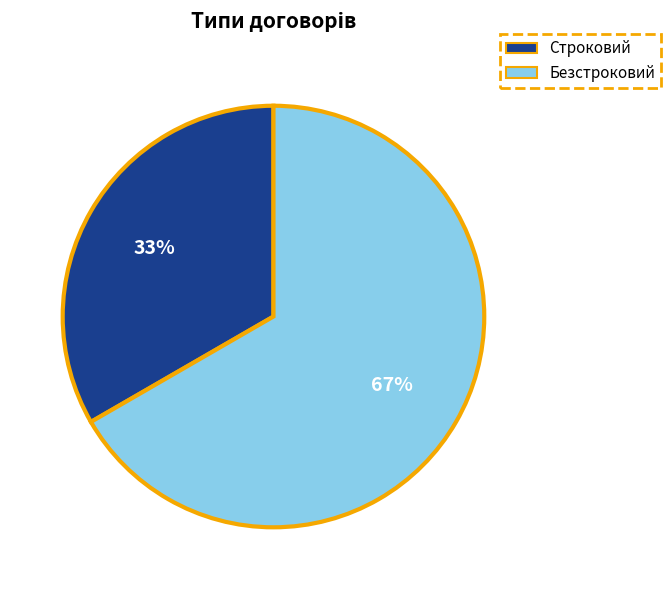

How many slices are in this pie chart?

2